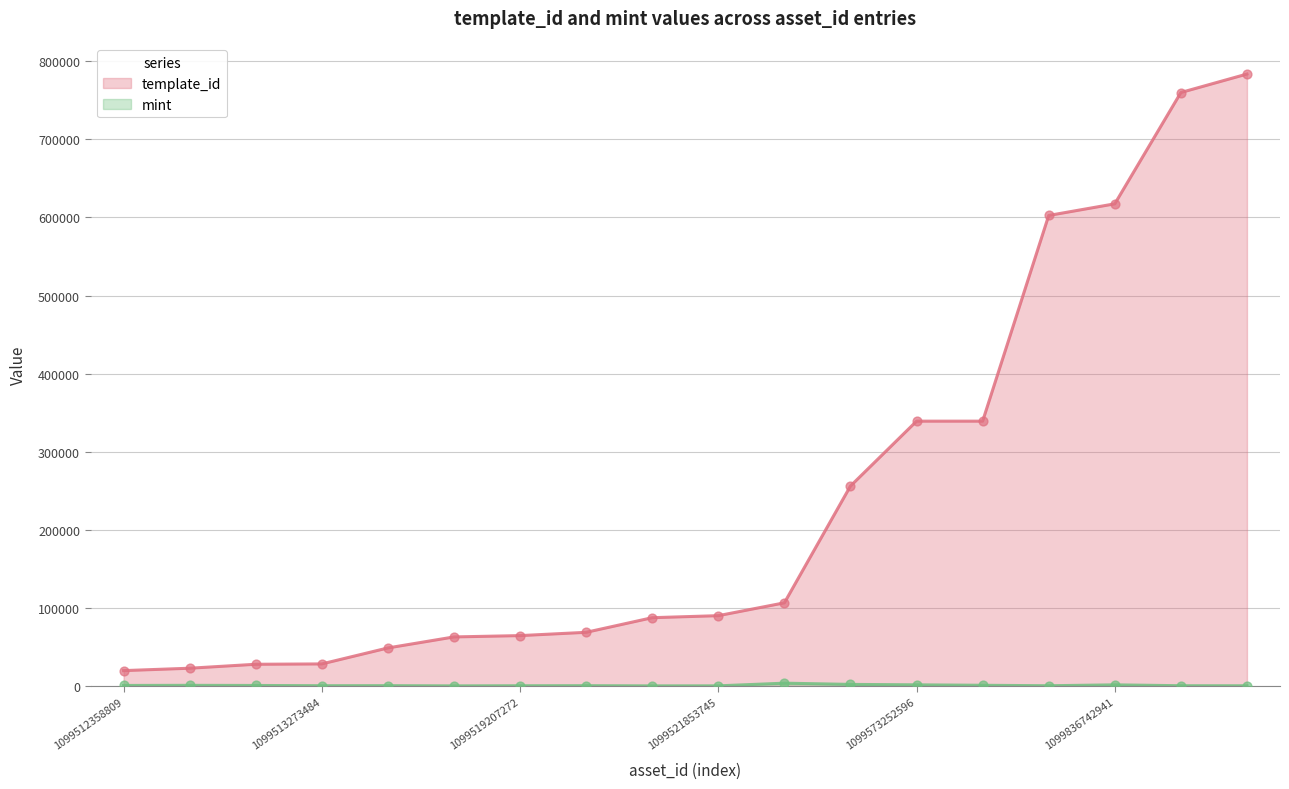

Which series has the largest total across all categories?

template_id